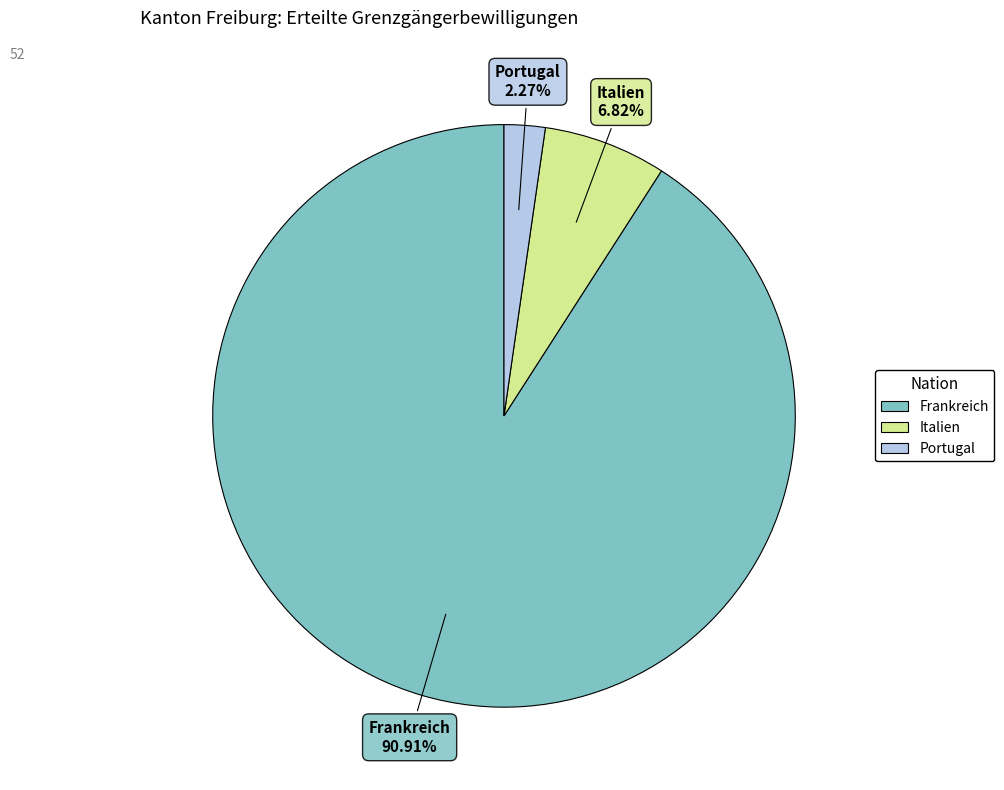

Does any single category account for the majority?

Yes